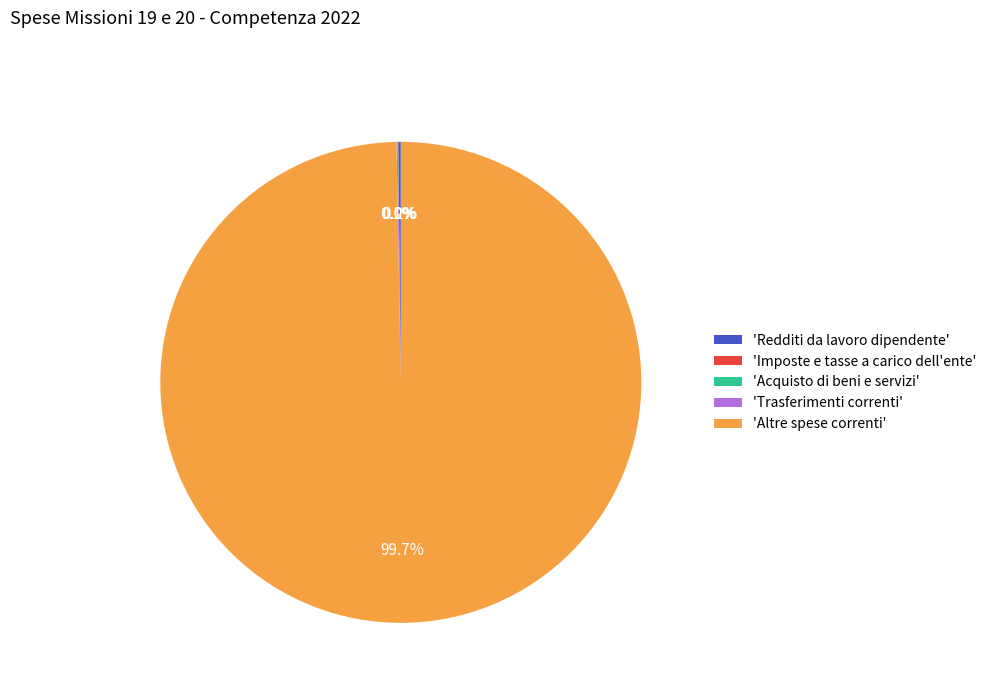

To the nearest percent, what is the difference between the largest and smallest slice percentages?

100%